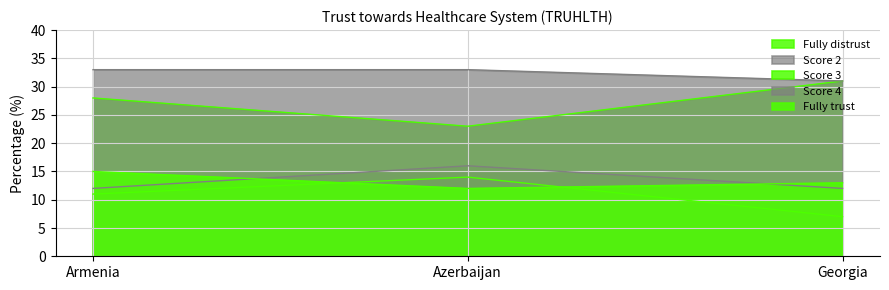

Does the chart have visible grid lines?

Yes